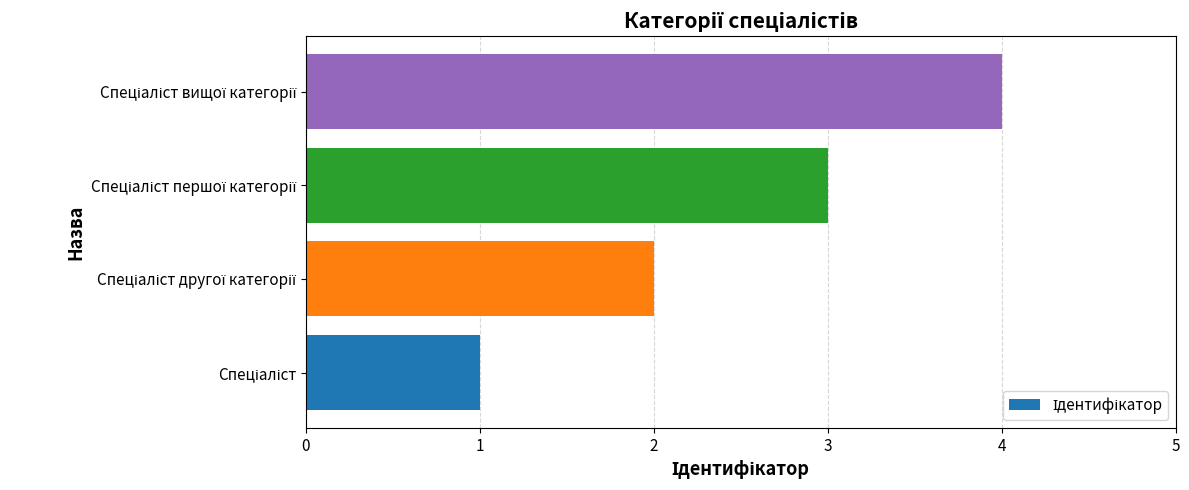

How many series are shown in this chart?

1